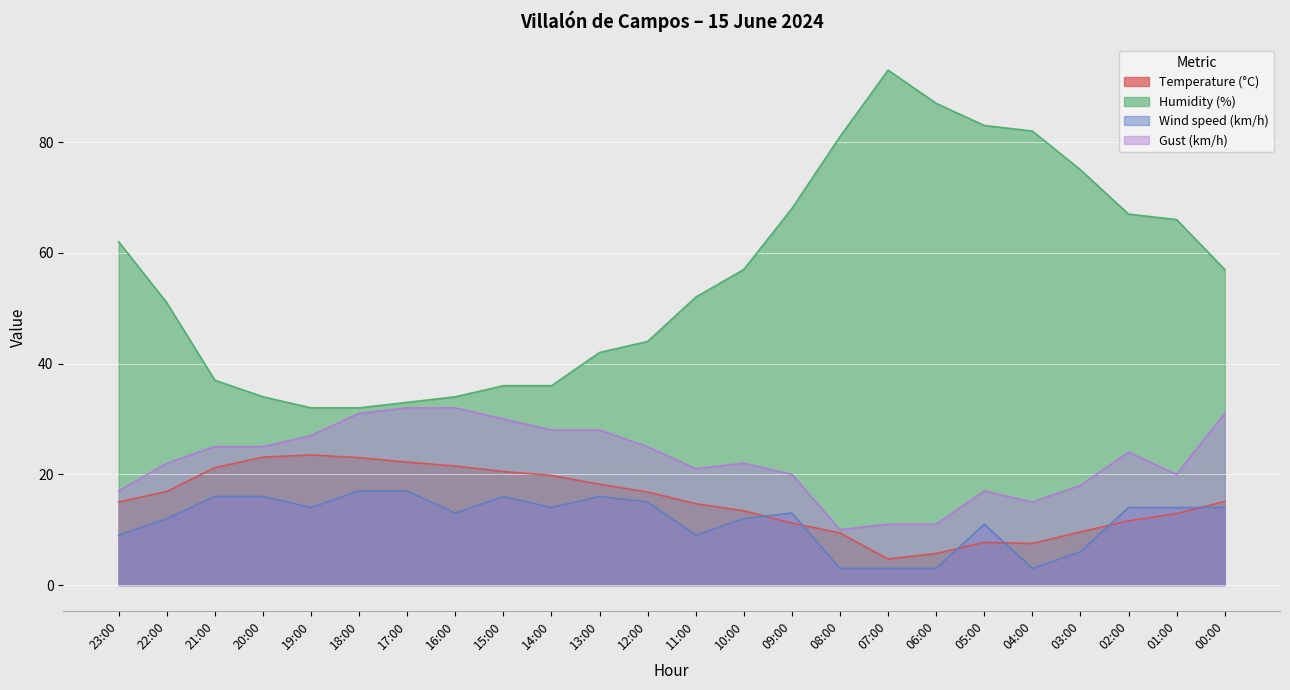

How many lines are shown in the chart?

4